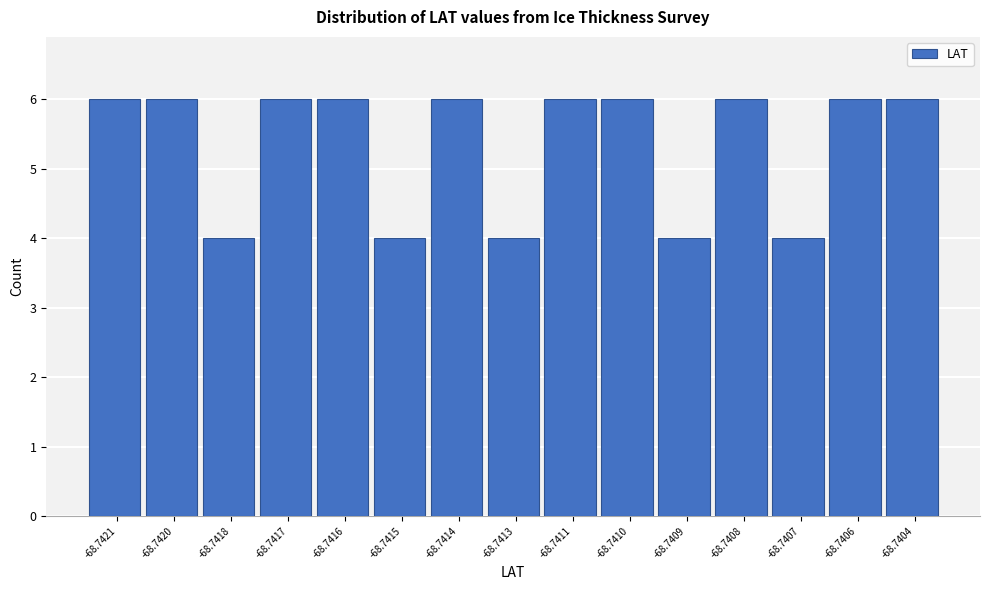

Reading left to right, list all the values displayed in this chart.

6	6	4	6	6	4	6	4	6	6	4	6	4	6	6